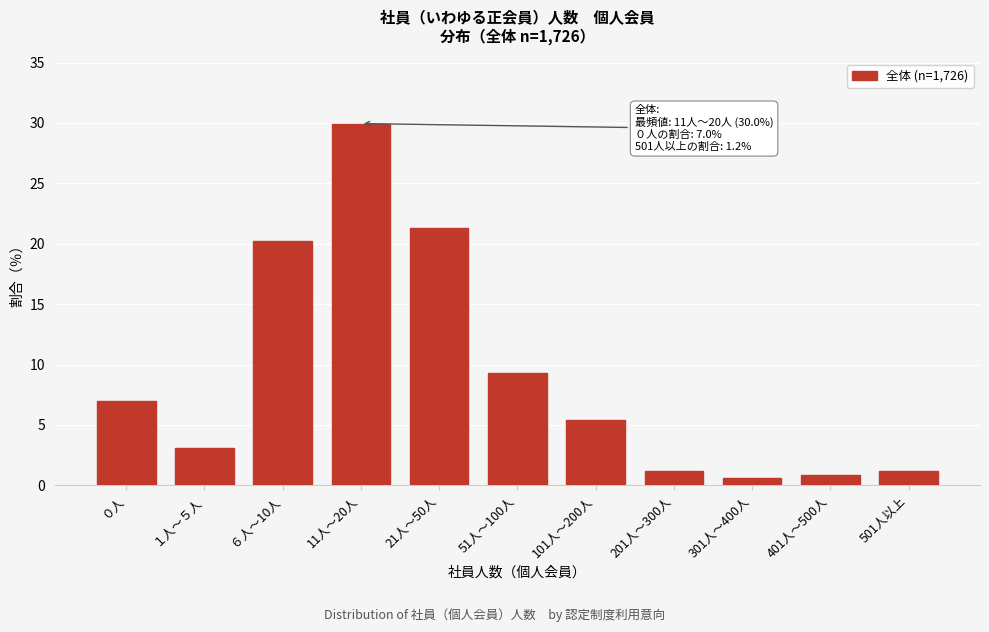

Reading right to left, what are all the values shown in this chart?

501人以上=1.2	401人～500人=0.9	301人～400人=0.6	201人～300人=1.2	101人～200人=5.4	51人～100人=9.3	21人～50人=21.3	11人～20人=30.0	６人～10人=20.2	１人～５人=3.1	０人=7.0